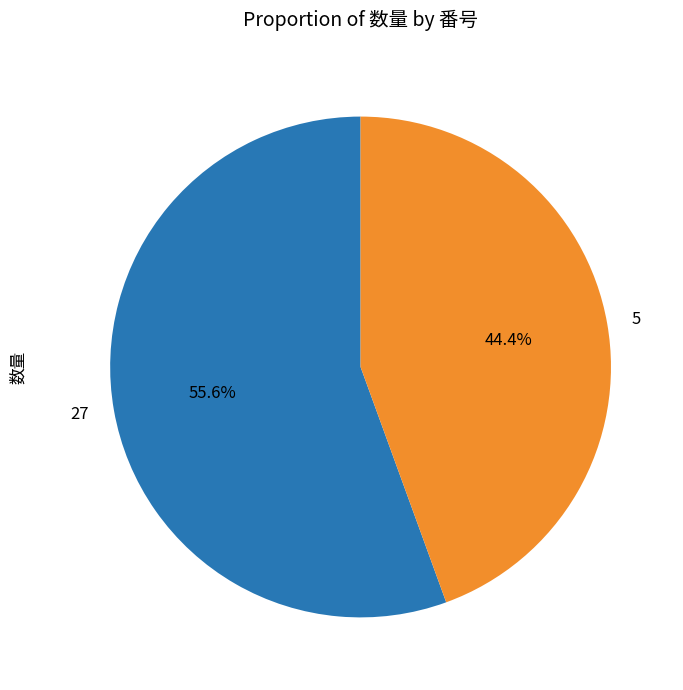

Combined, do 27 and 5 account for over 50%?

Yes